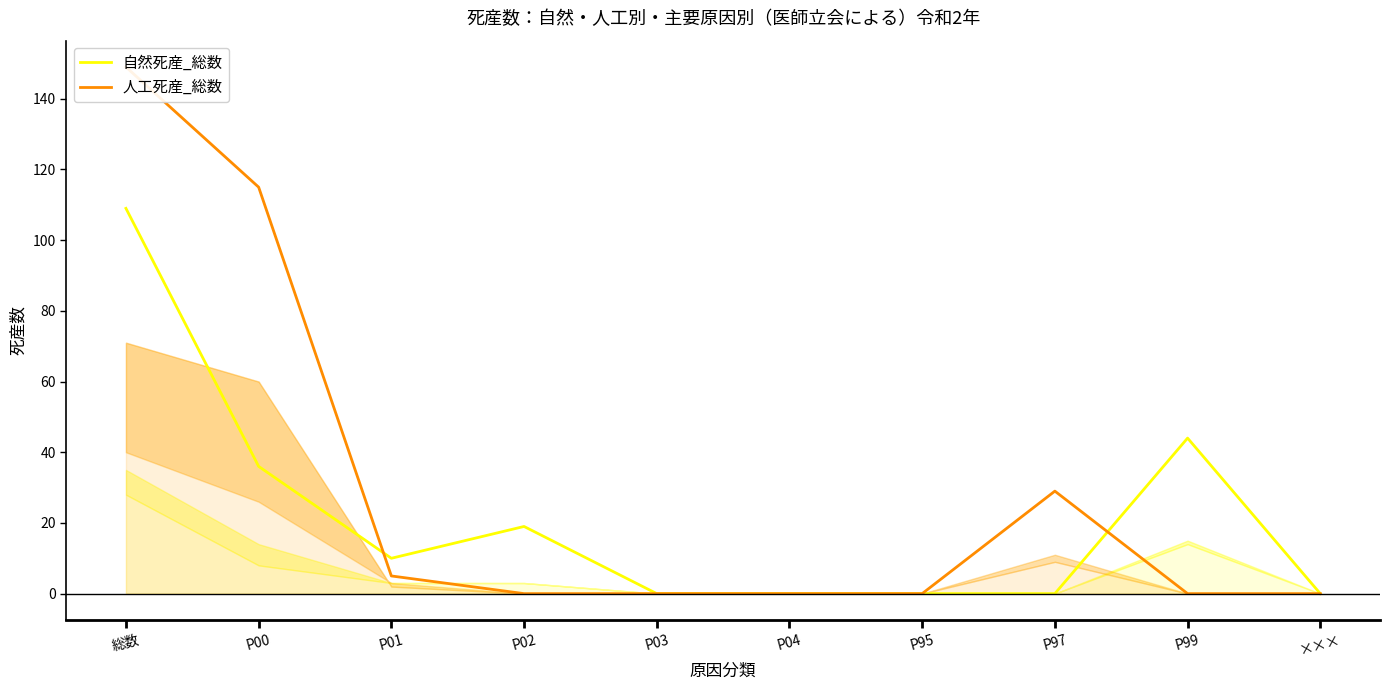

Which series ends up on top after the final intersection of 人工死産_総数 and 自然死産_総数?

自然死産_総数